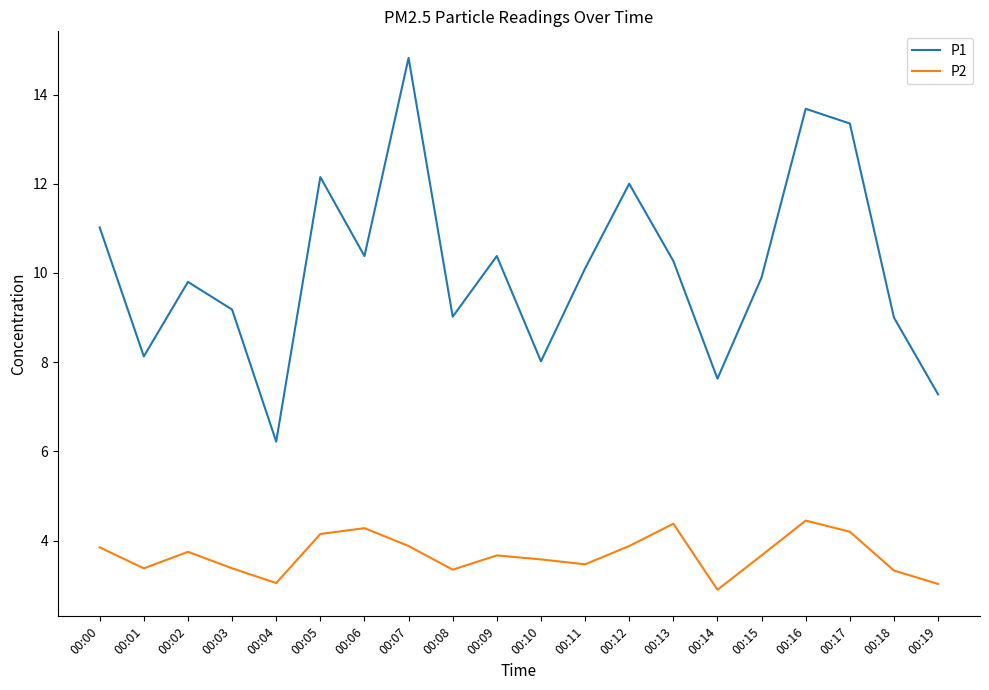

True or false: P1 and P2 intersect in this chart.

False